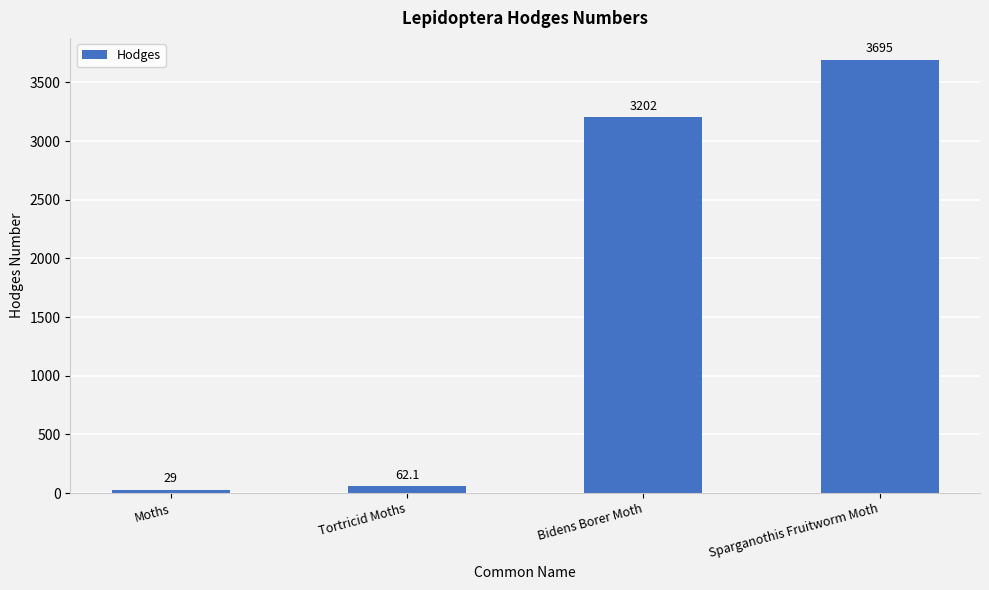

What is the greatest value displayed?

3695.0